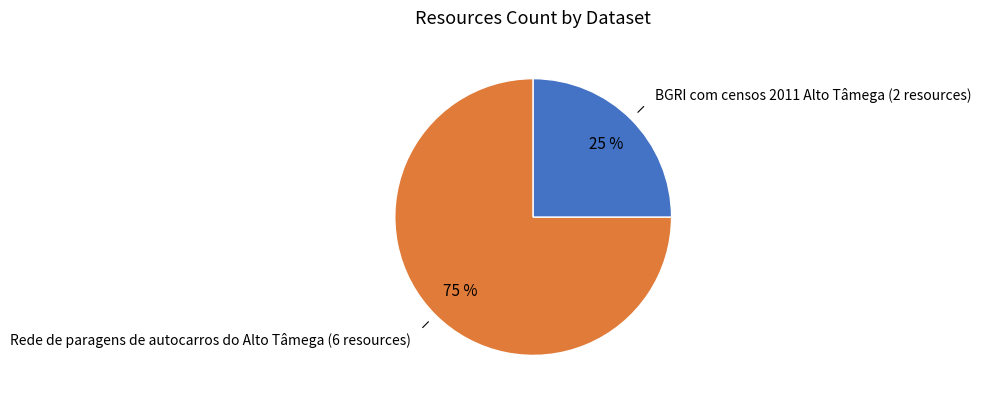

What percentage is the Rede de paragens de autocarros do Alto Tâmega (6 resources) slice, to the nearest percent?

75%